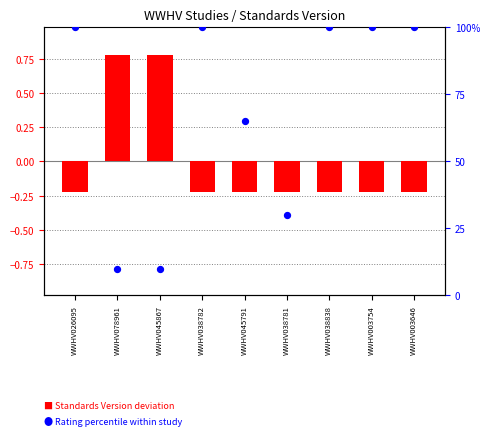

At how many categories does at least one series exceed 52?

6